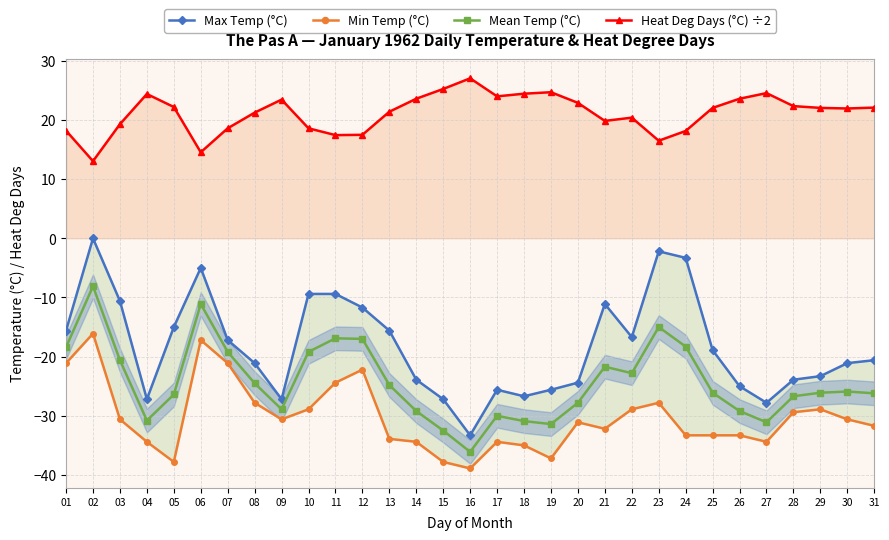

What is the approximate value of Mean Temp (°C) at 31?

-26.2